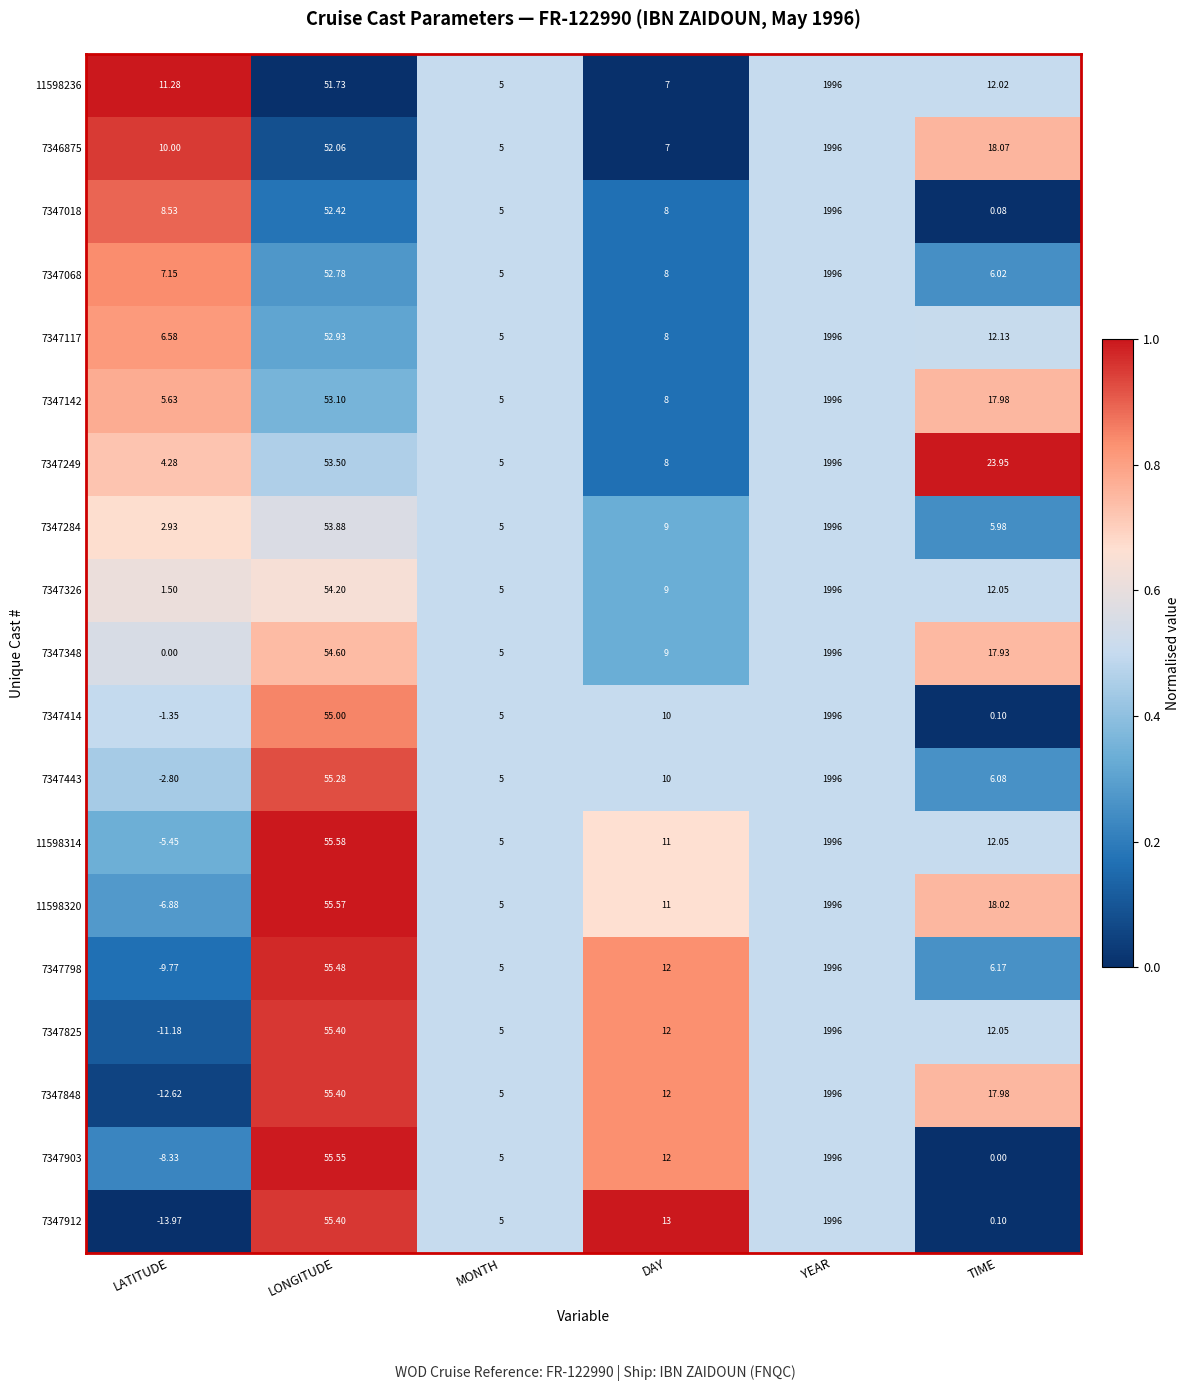

At which label is 7347414 closest to 997?

LONGITUDE